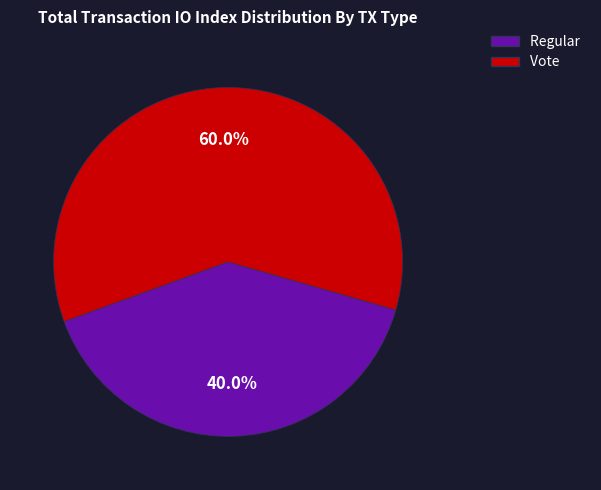

The Vote slice represents 60% of the pie. True or false?

True